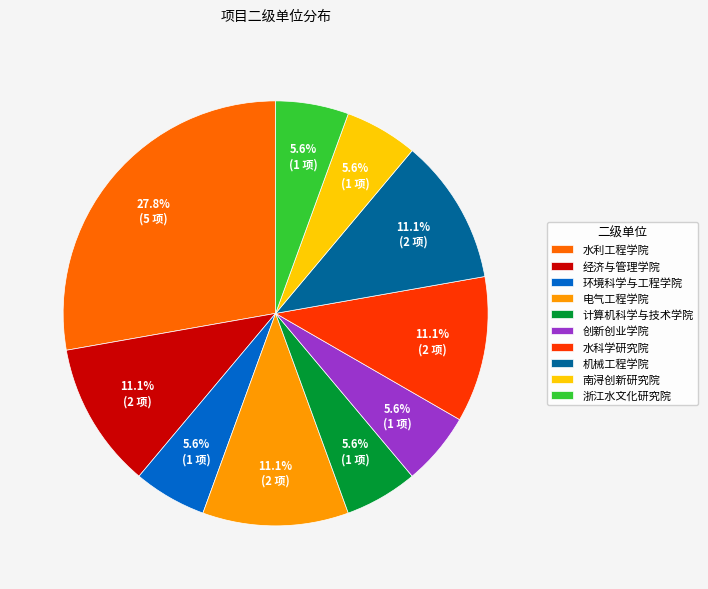

Does any single category account for the majority?

No